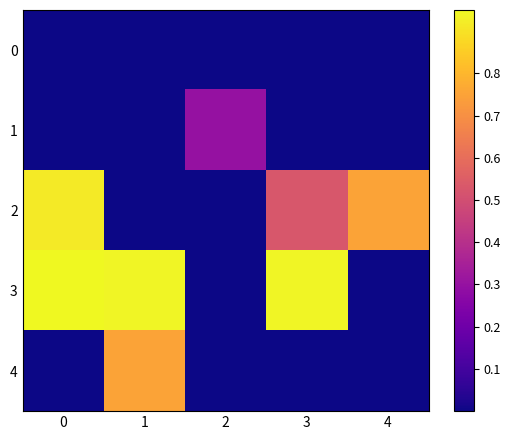

Which series has the largest total across all categories?

3